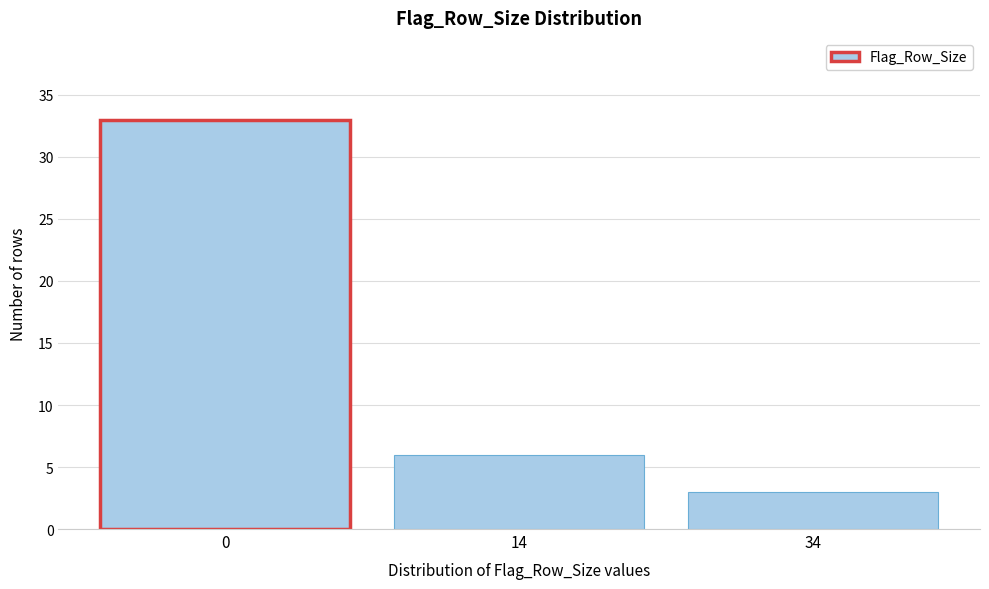

Reading right to left, list all the values displayed in this chart.

34=3	14=6	0=33